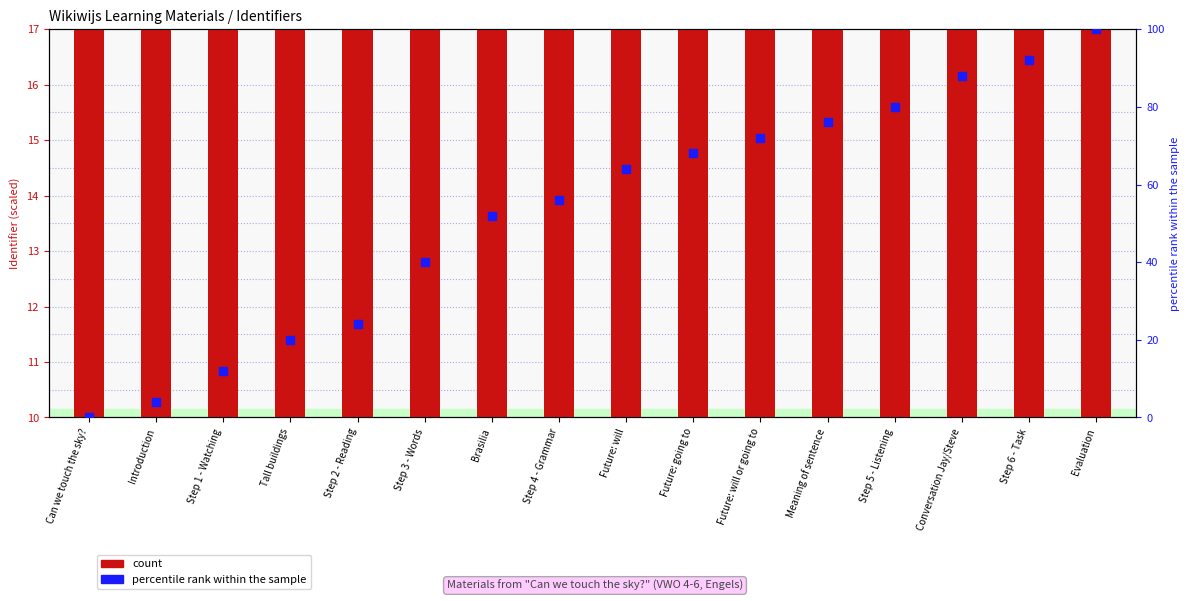

Which series contains the lowest Y value?

percentile rank within the sample